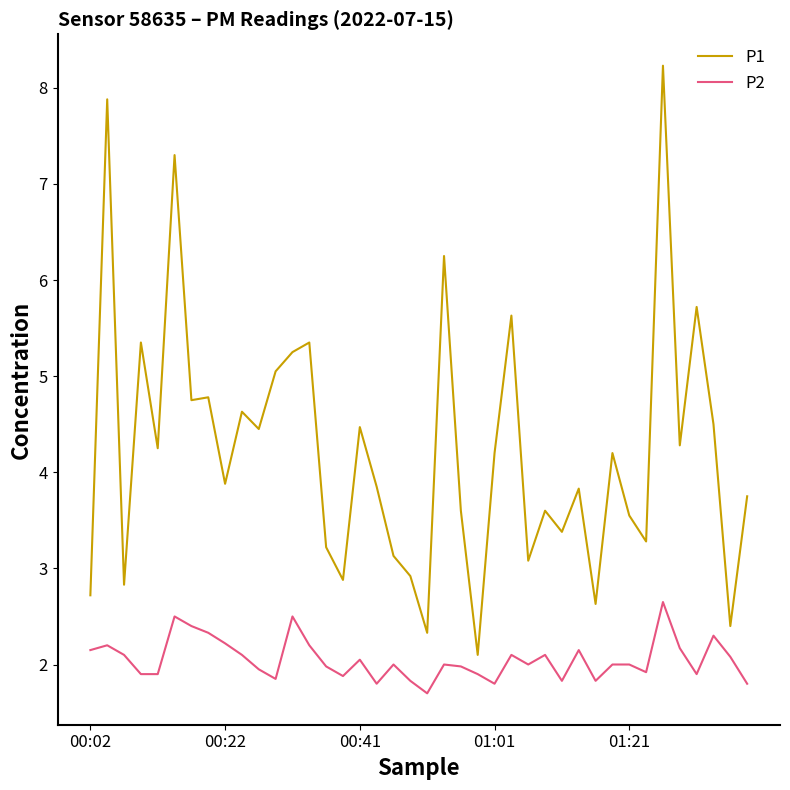

Rank the series by their average value, from lowest to highest.

P2, P1